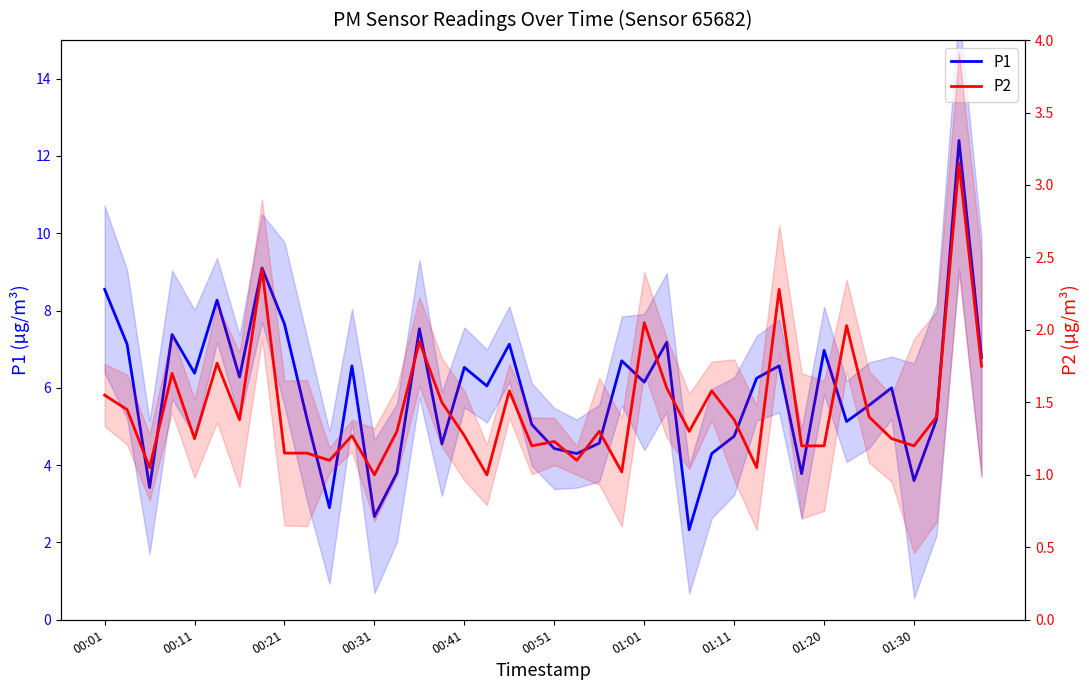

What is the maximum value shown in the chart?

12.4